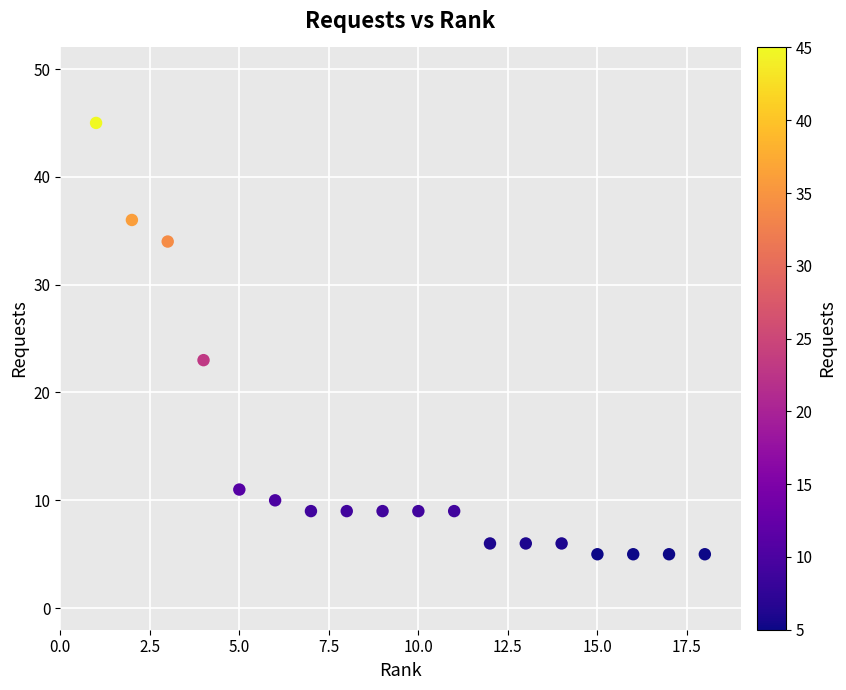

What is the range of Y values (max minus min)?

40